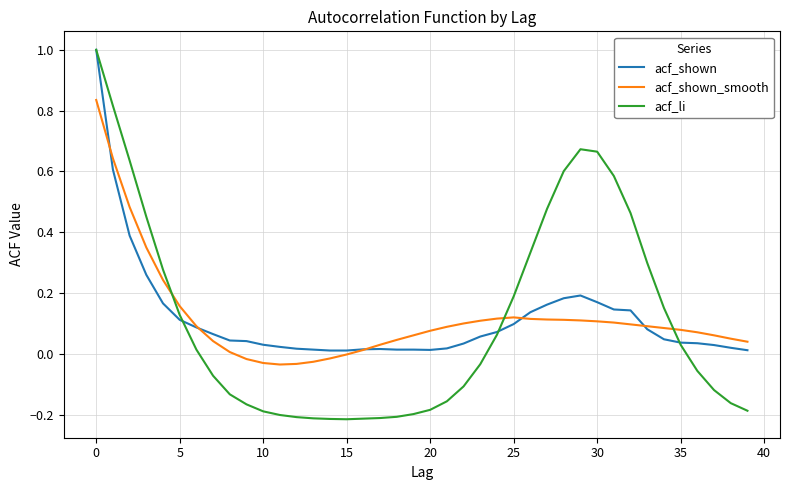

Which series has the widest spread of values?

acf_li